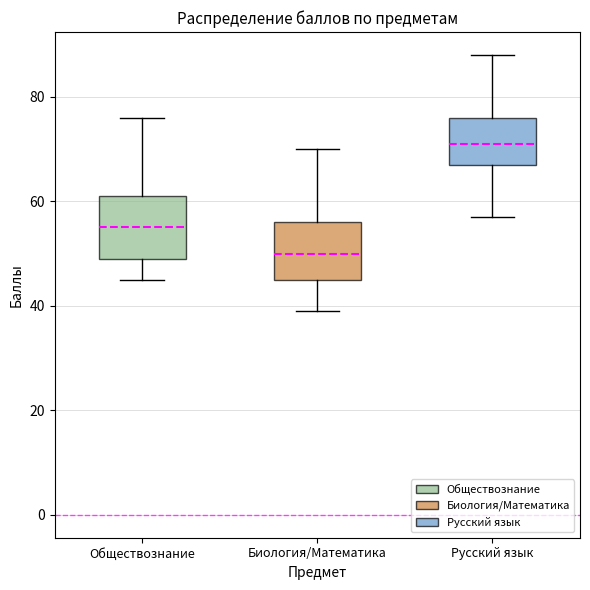

Where does the upper whisker of the box for Русский язык end on the y-axis? The values are not printed on the chart, so give them approximately, as read against the axis.

88